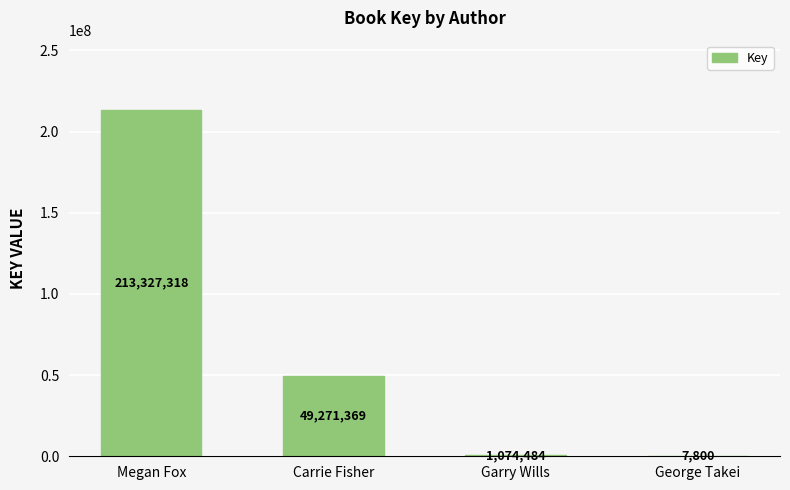

What is the greatest value displayed?

213327318